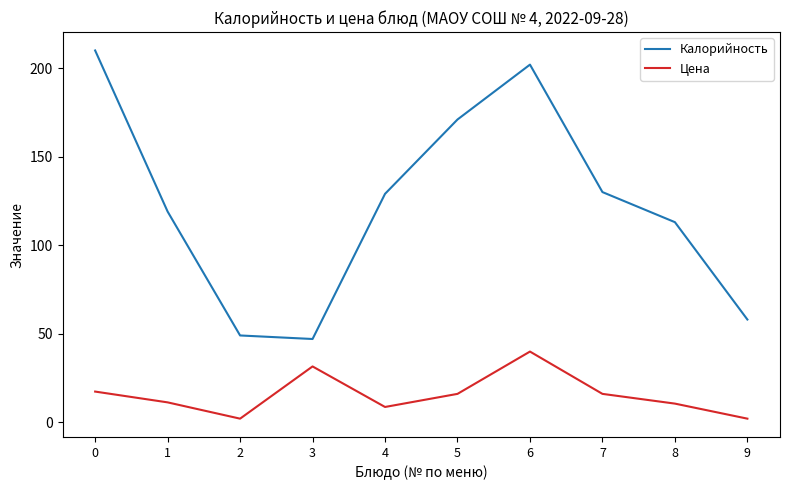

Count the number of categories in the chart.

10